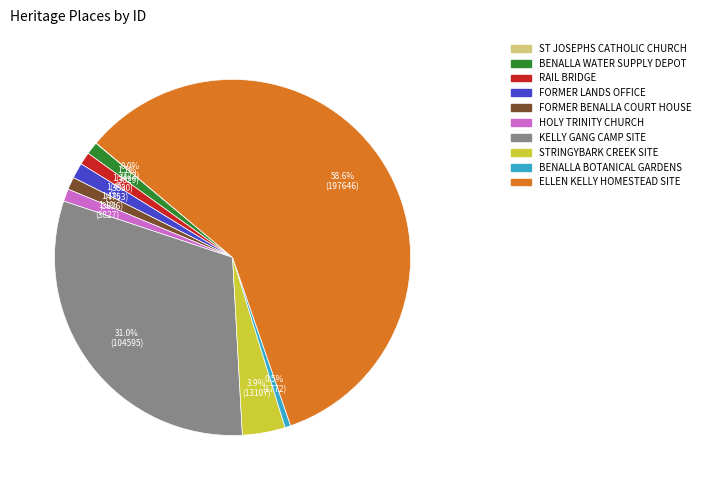

Does any single category account for the majority?

Yes